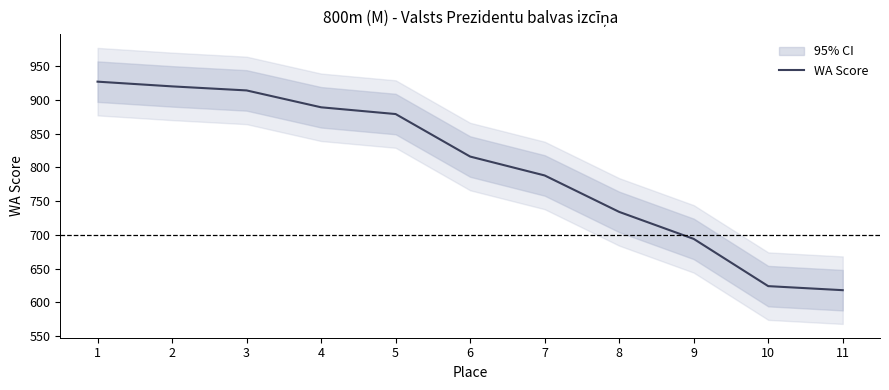

Rank the categories by value from lowest to highest.

11, 10, 9, 8, 7, 6, 5, 4, 3, 2, 1